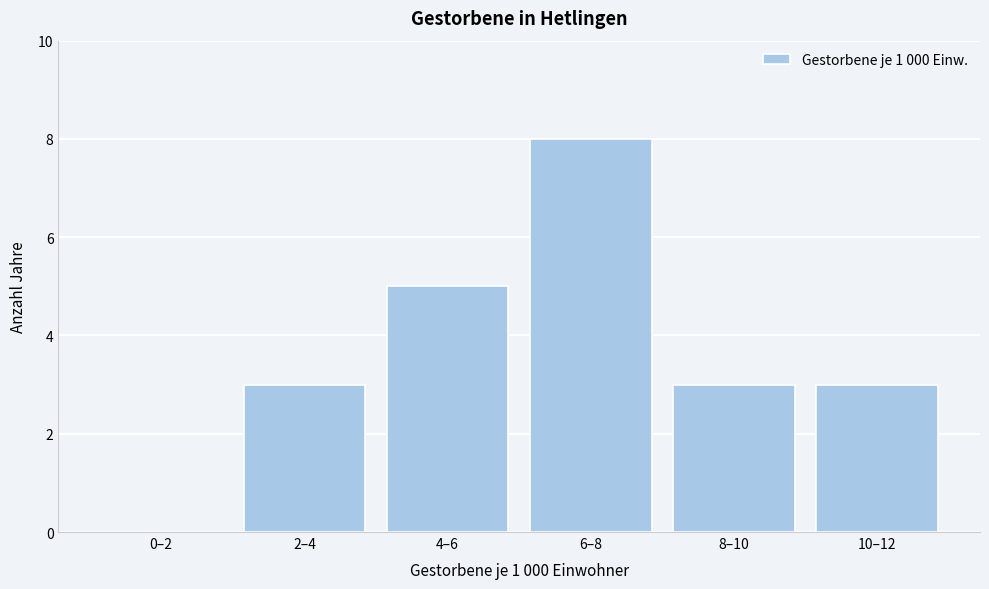

Reading right to left, extract all data points from this chart.

10–12=3	8–10=3	6–8=8	4–6=5	2–4=3	0–2=0